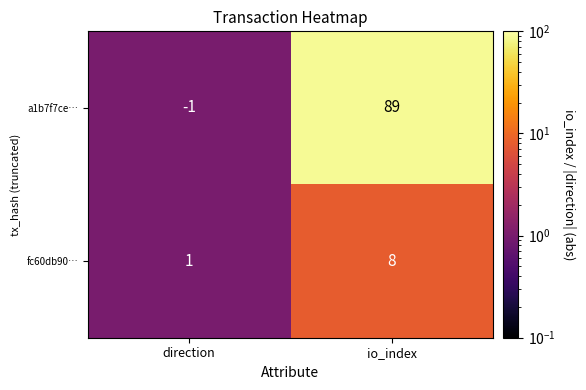

Which label corresponds to the smallest value in the chart?

direction